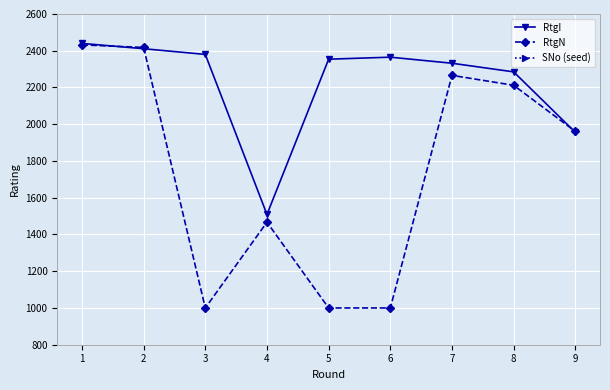

List the series in order of their peak value, lowest first.

SNo (seed), RtgN, RtgI